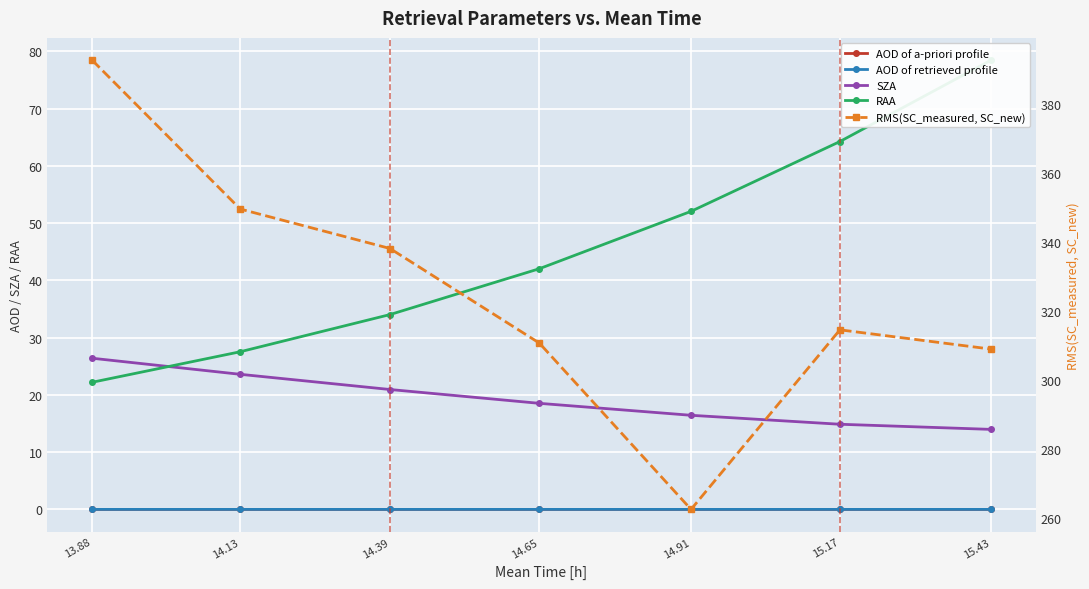

What are all the series names shown in the legend?

AOD of a-priori profile, AOD of retrieved profile, SZA, RAA, RMS(SC_measured, SC_new)